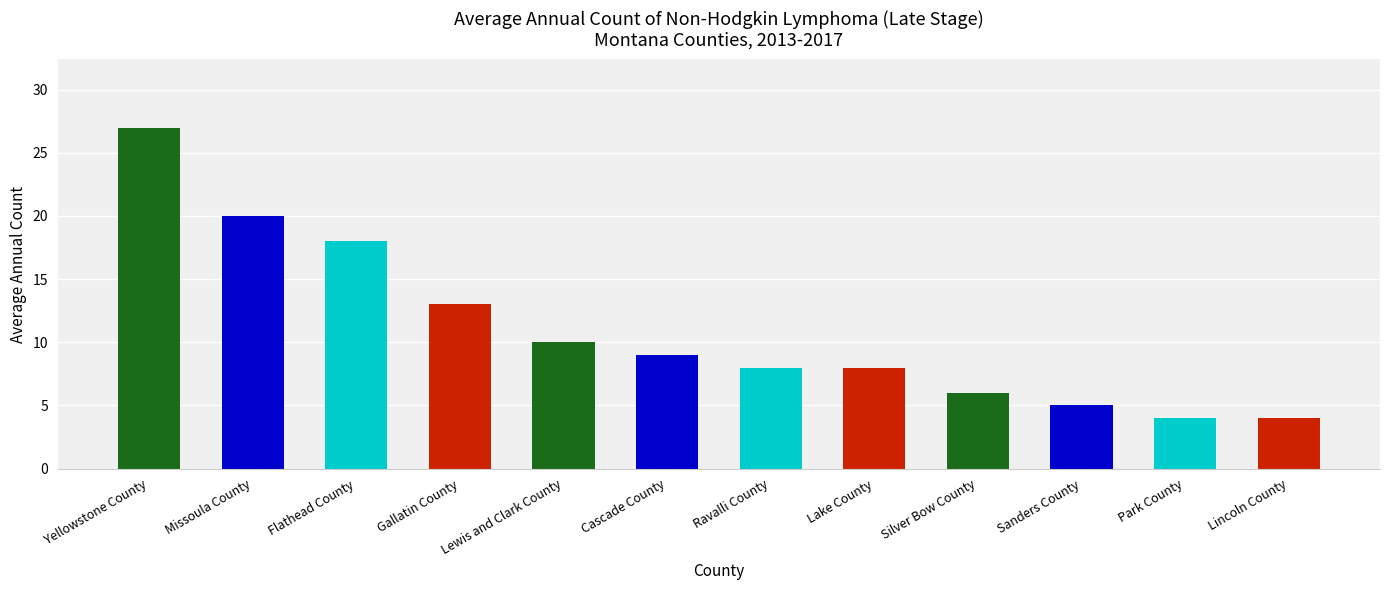

What position from the left is Park County?

11